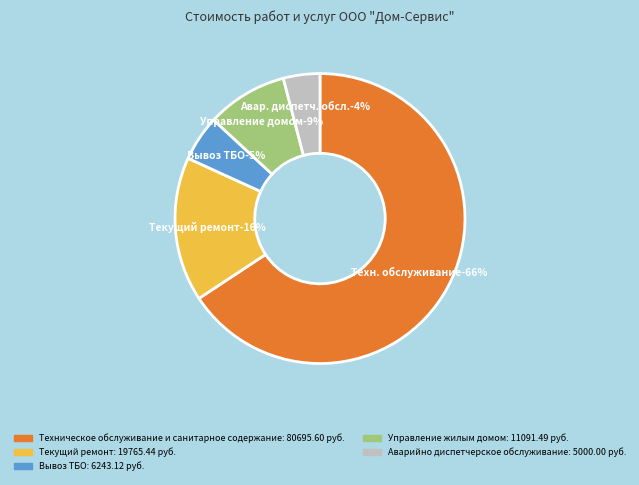

The Текущий ремонт slice represents 16% of the pie. True or false?

True